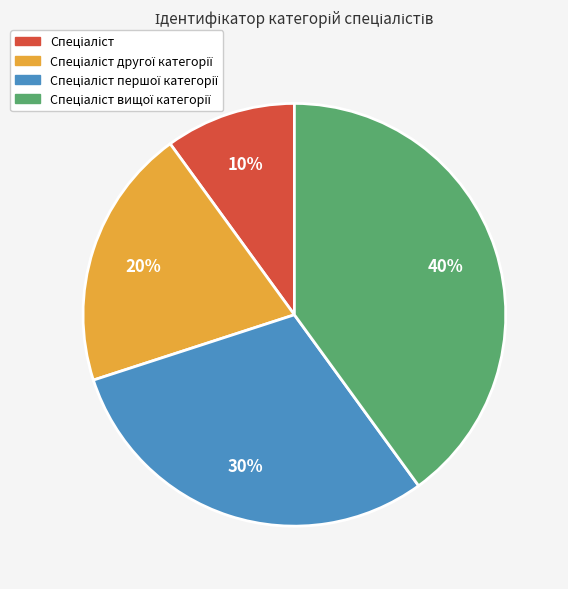

Is there any slice that represents more than half of the pie?

No